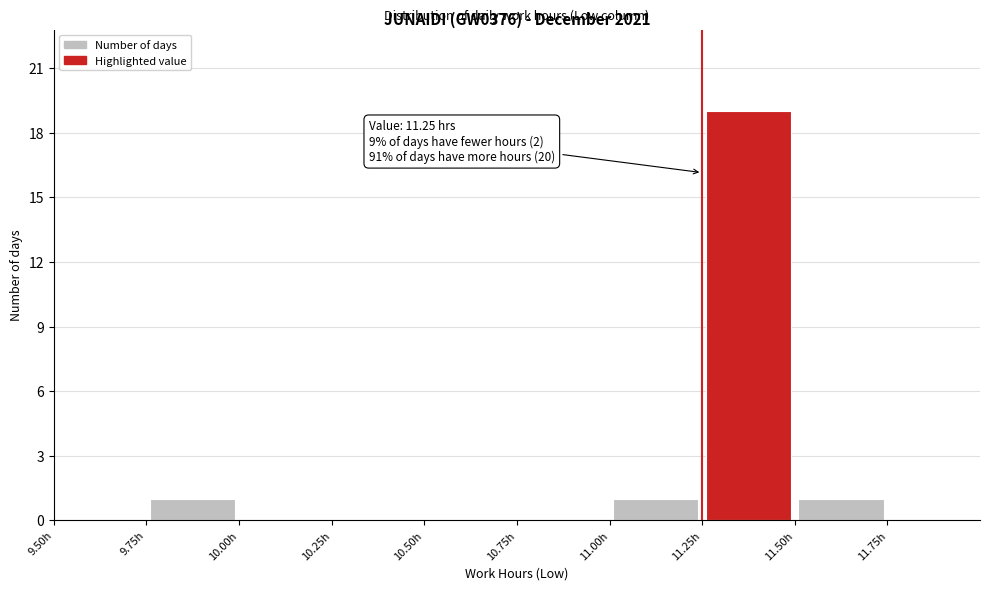

Which range on the x-axis has the tallest bar?

11.25 to 11.50